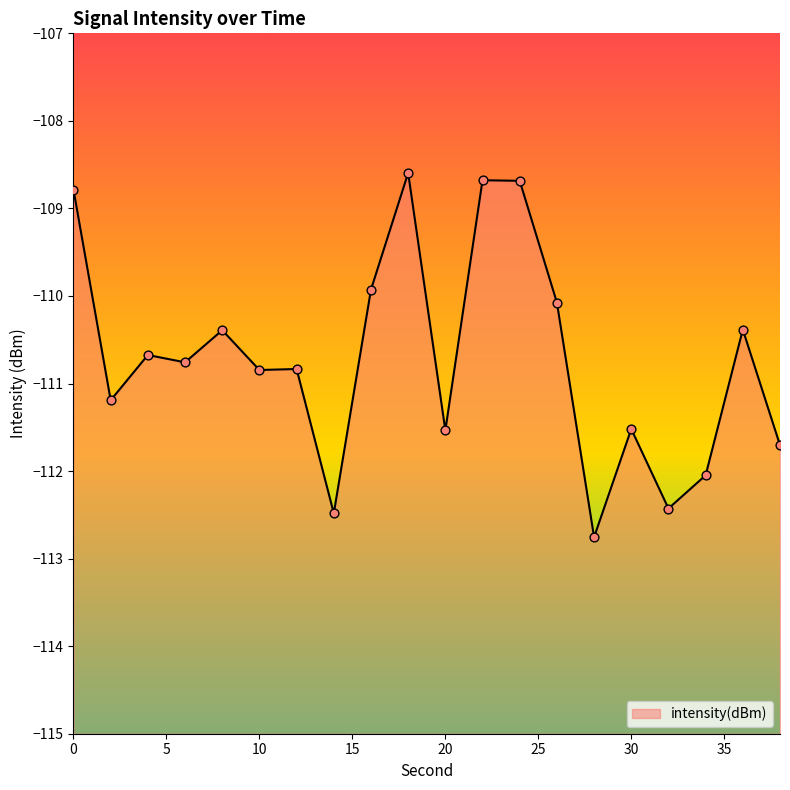

Which has a higher value, 8 or 12?

8